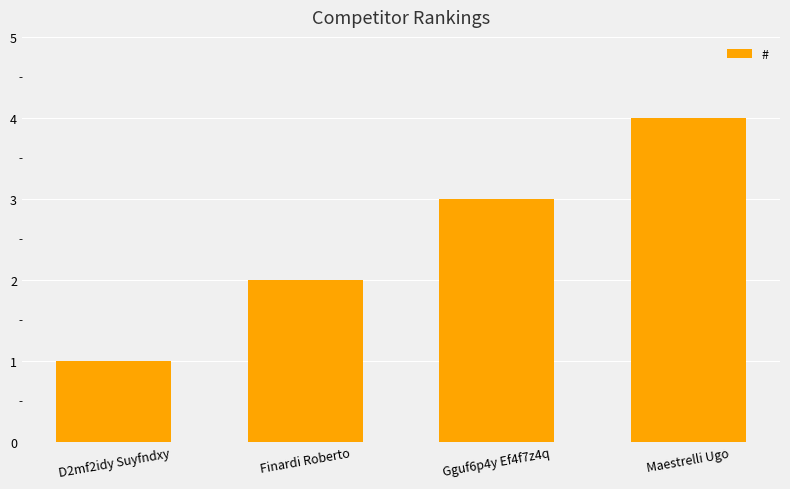

What is the approximate value at Maestrelli Ugo?

4